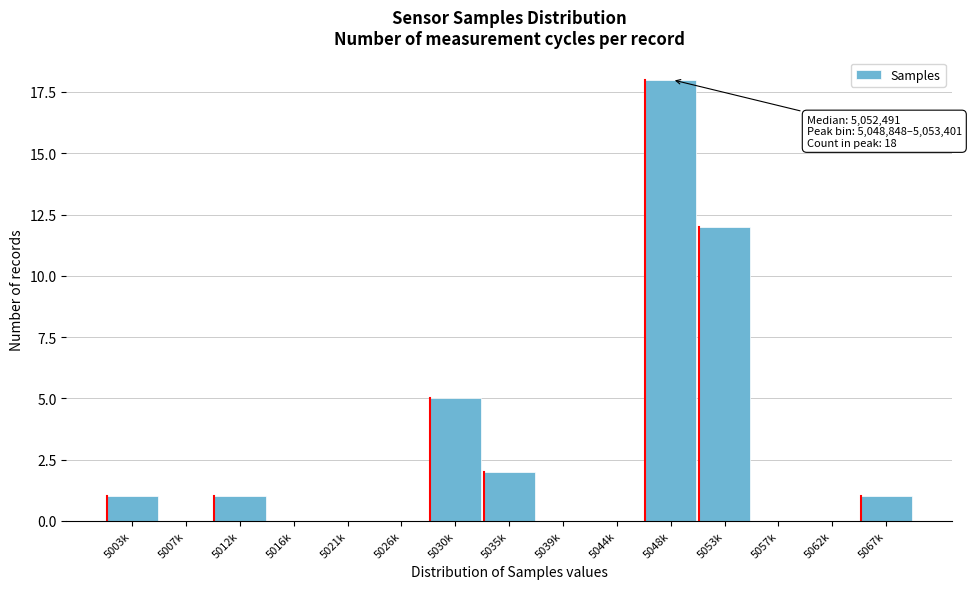

Reading left to right, what are all the values shown in this chart?

5003k=1	5007k=0	5012k=1	5016k=0	5021k=0	5026k=0	5030k=5	5035k=2	5039k=0	5044k=0	5048k=18	5053k=12	5057k=0	5062k=0	5067k=1